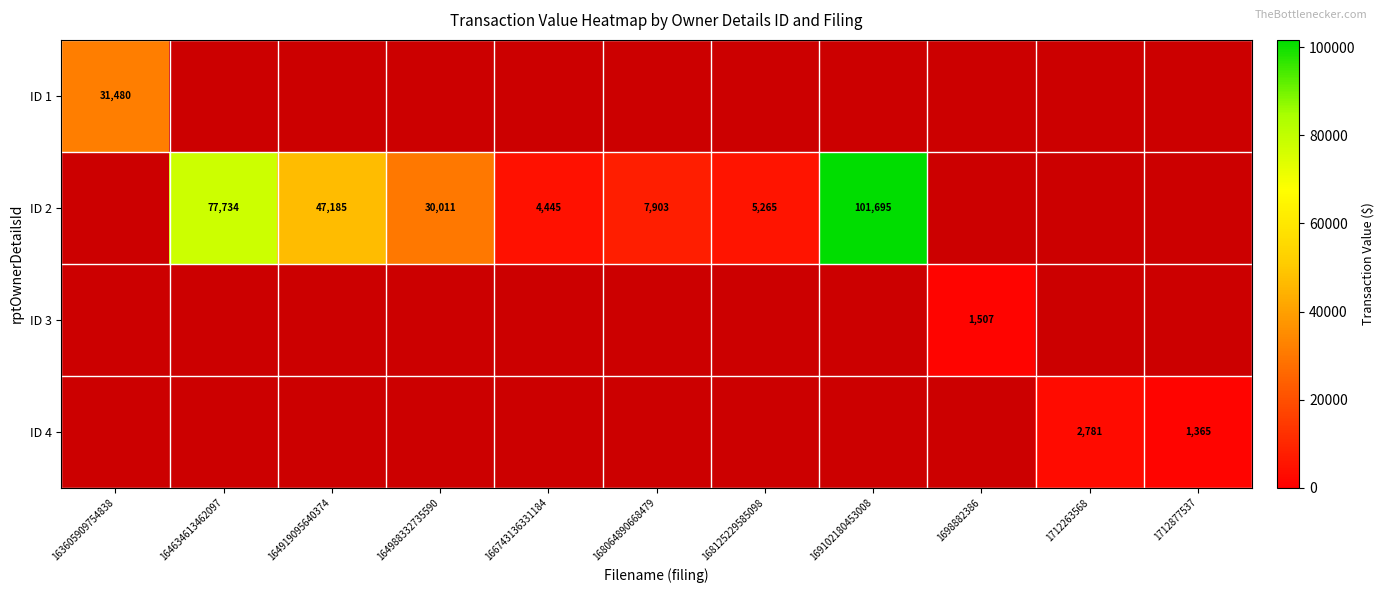

Is it true that ID 2 equals 73648 at 164919095640374?

False